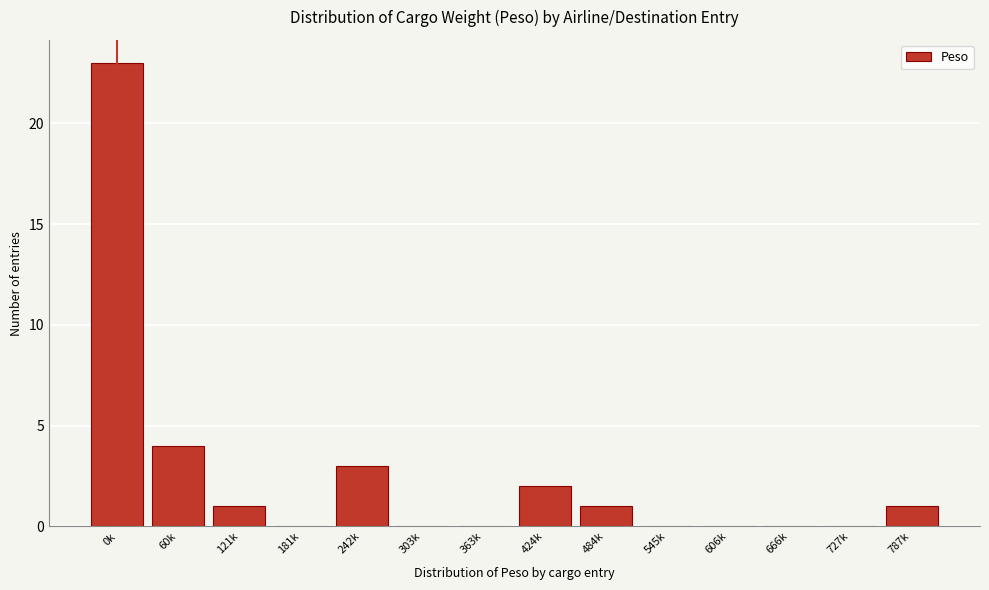

Reading left to right, list all the values displayed in this chart.

0k=23	60k=4	121k=1	181k=0	242k=3	303k=0	363k=0	424k=2	484k=1	545k=0	606k=0	666k=0	727k=0	787k=1